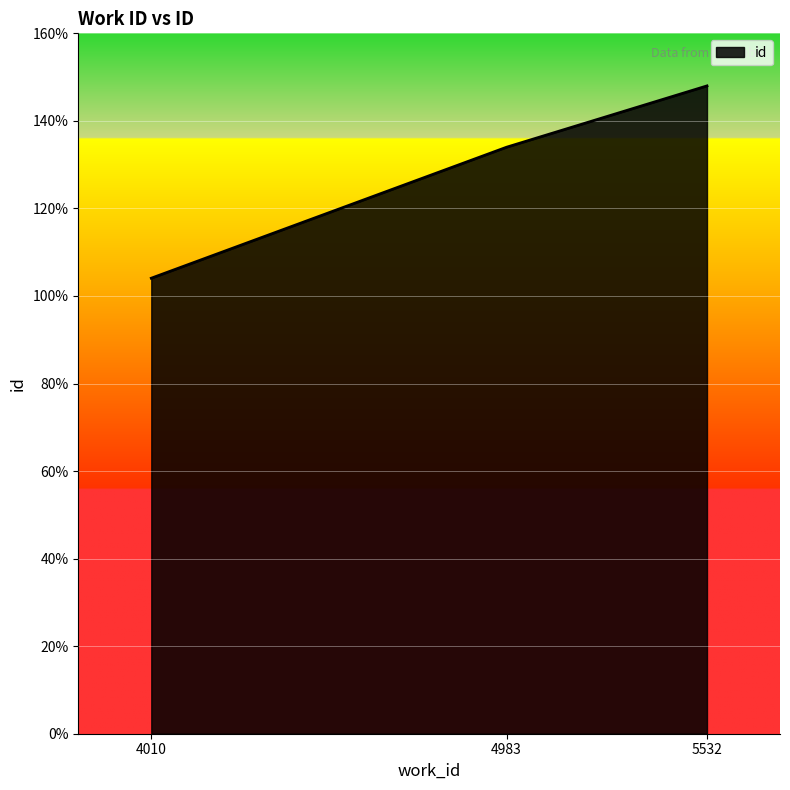

Is this an area chart (filled region under the line)?

Yes